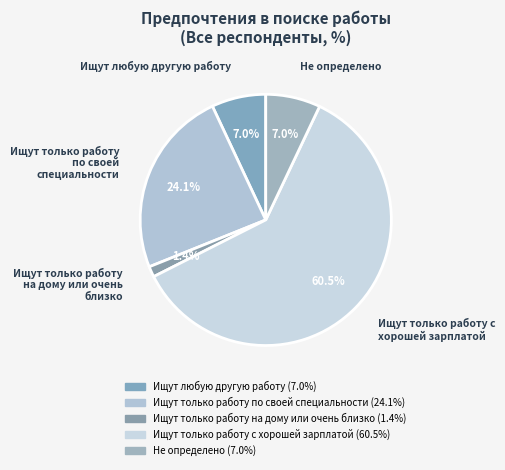

What is the total percentage of Ищут любую другую работу and Ищут только работу с хорошей зарплатой?

67.5%